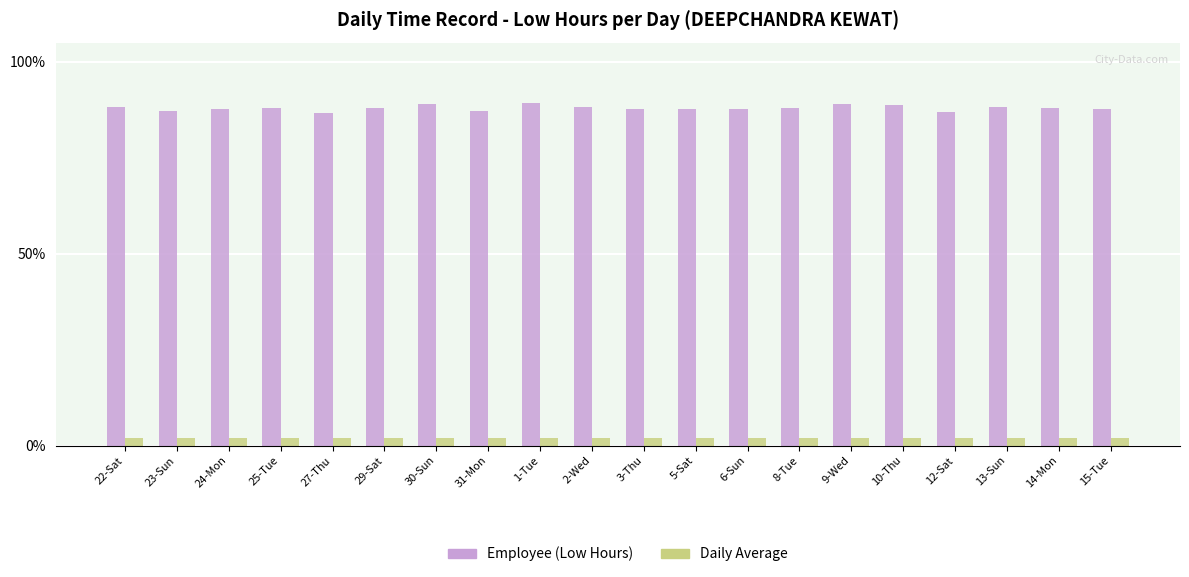

Is it true that Employee (Low Hours) equals 36.0 at 24-Mon?

False